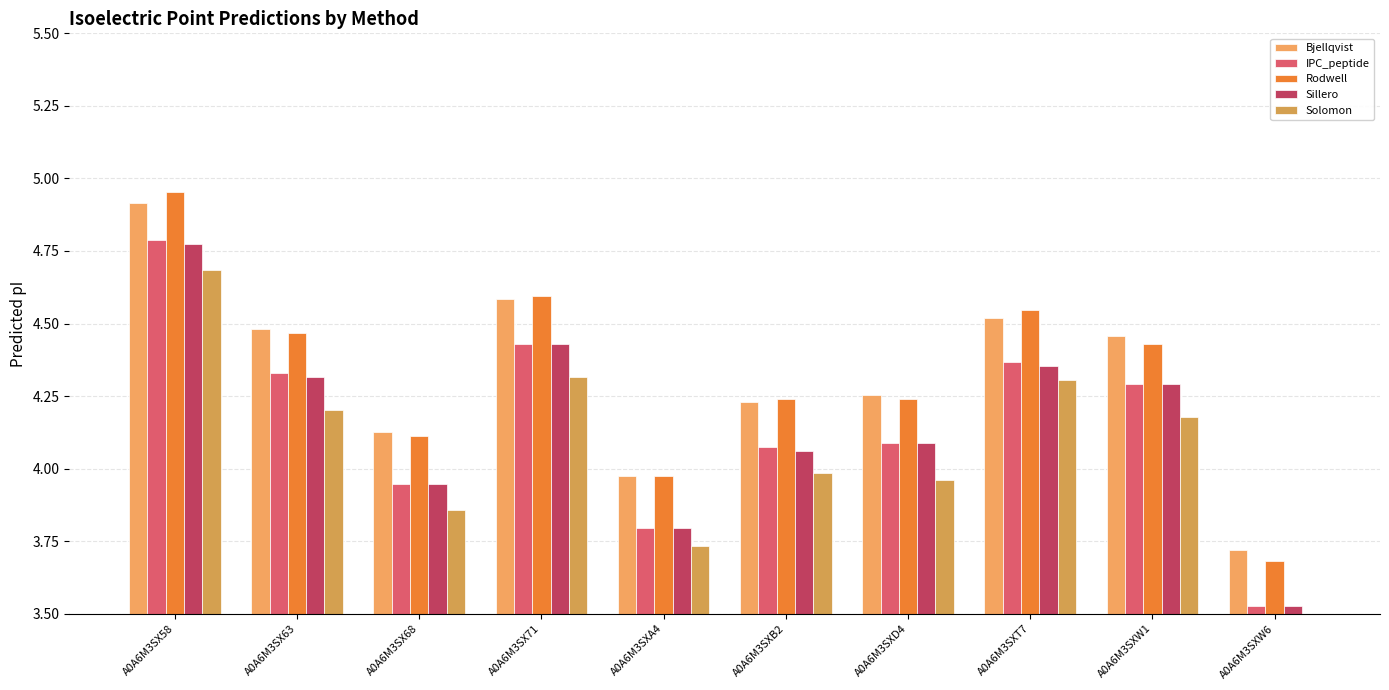

What is the difference between the highest and lowest values at A0A6M3SXB2?

0.3